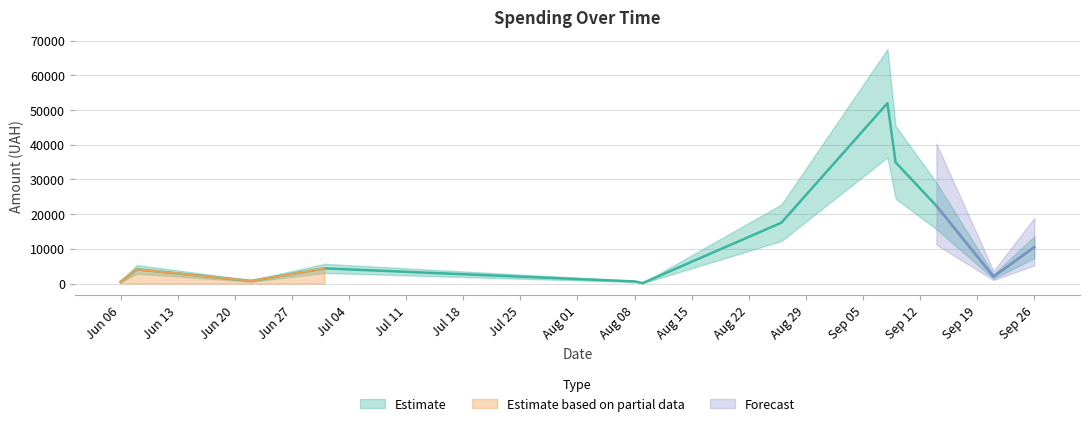

Is this an area chart (filled region under the line)?

No